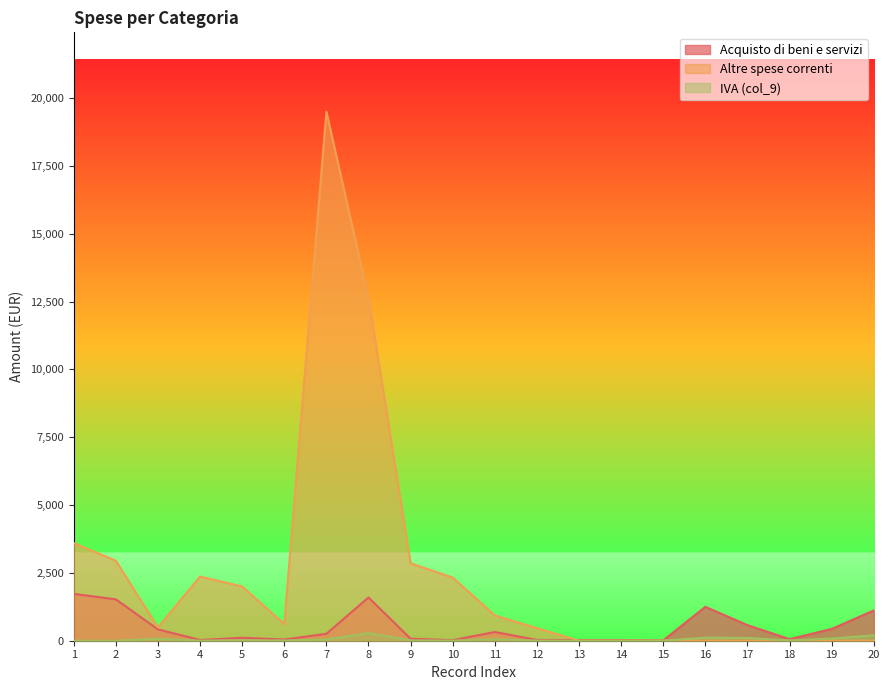

Reading right to left, list all the values displayed in this chart.

Acquisto di beni e servizi: 1115.9	435.3	58.2	573.3	1249.9	13.2	26.2	26.2	29.1	320.5	20.1	73.0	1592.9	254.7	44.1	108.6	26.5	418.5	1524.7	1728.3
Altre spese correnti: 0.0	0.0	0.0	0.0	0.0	0.0	0.0	0.0	463.6	932.3	2327.1	2855.0	12630.5	19500.0	614.1	2000.0	2365.5	491.0	2950.0	3600.0
IVA (col_9): 201.2	78.5	10.5	103.4	112.5	2.4	2.4	2.4	5.2	57.8	3.6	13.2	286.0	45.9	8.0	19.6	2.4	75.5	0.0	0.0